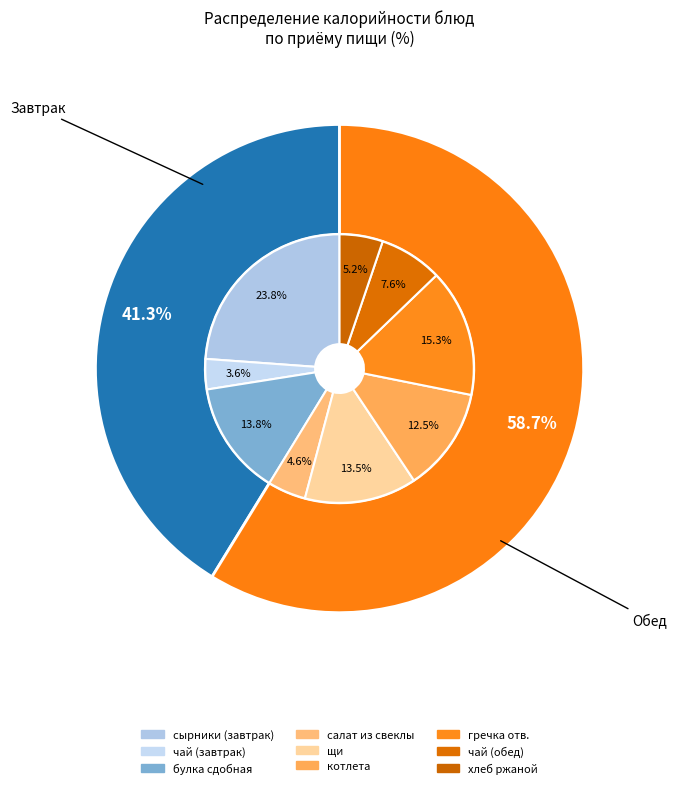

How many slices are in this pie chart?

9